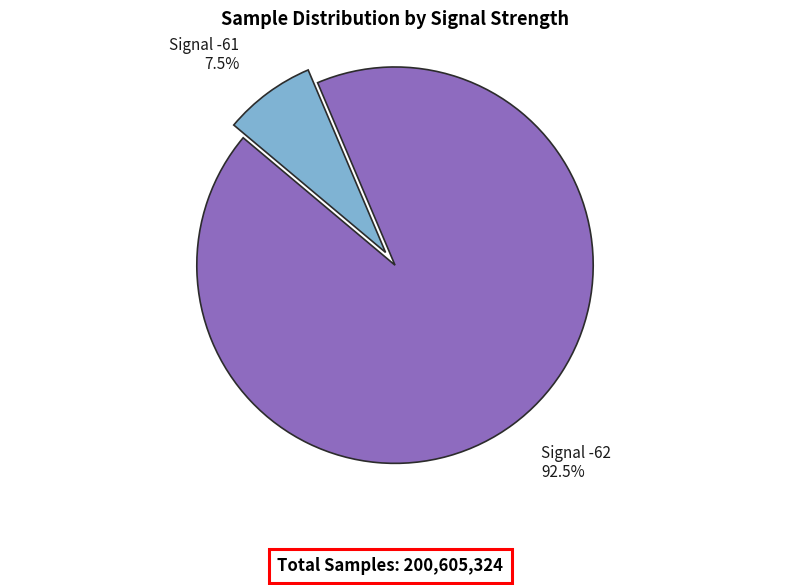

What portion of the pie excludes Signal -61?

92.5%